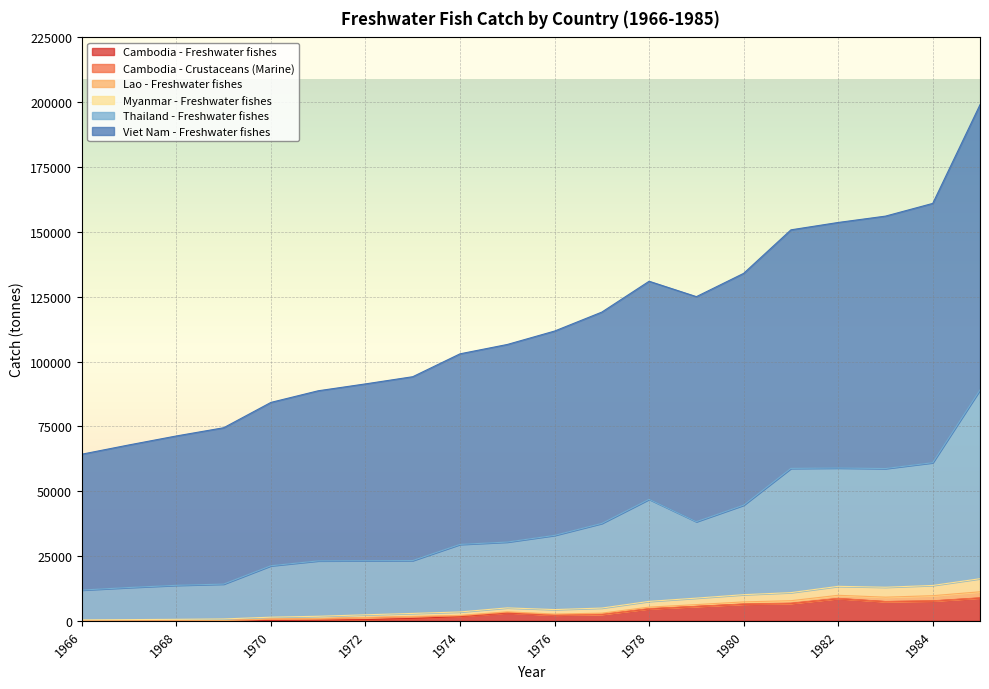

What is the total value across all series at 1978?

130958